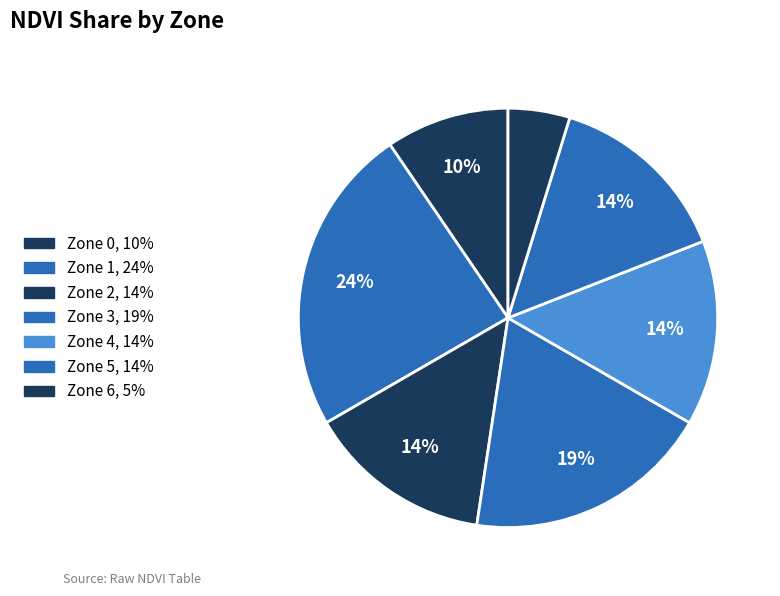

Do Zone 2 and Zone 4 together represent more than half of the pie?

No